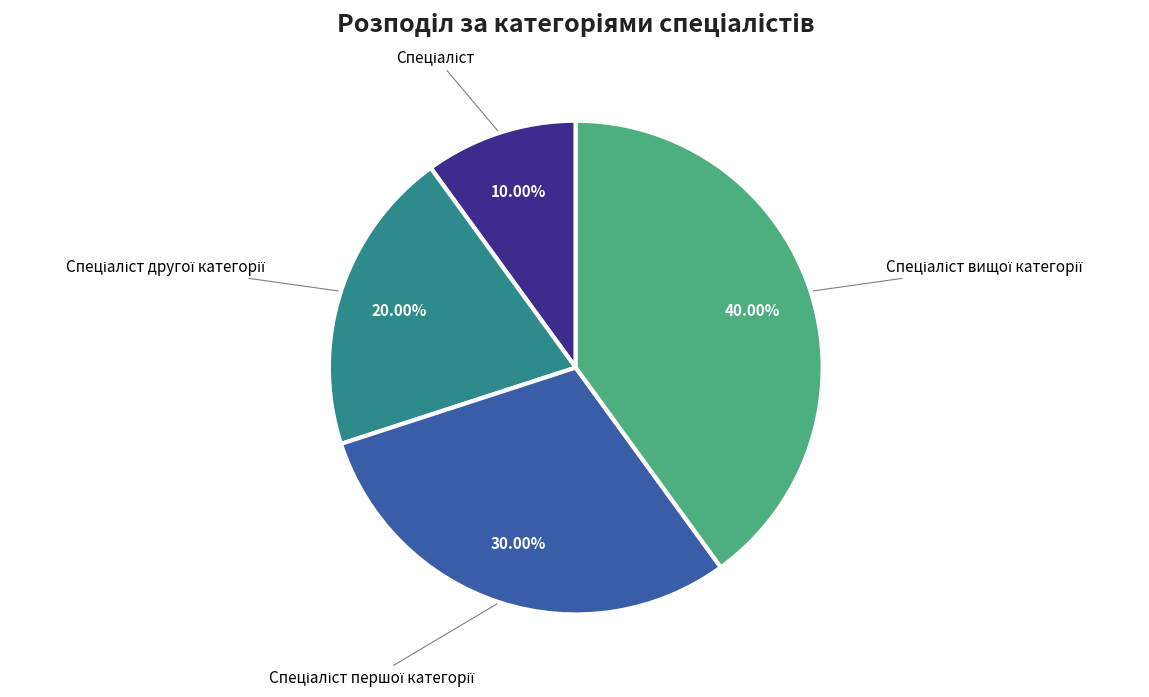

Is there any slice that represents more than half of the pie?

No